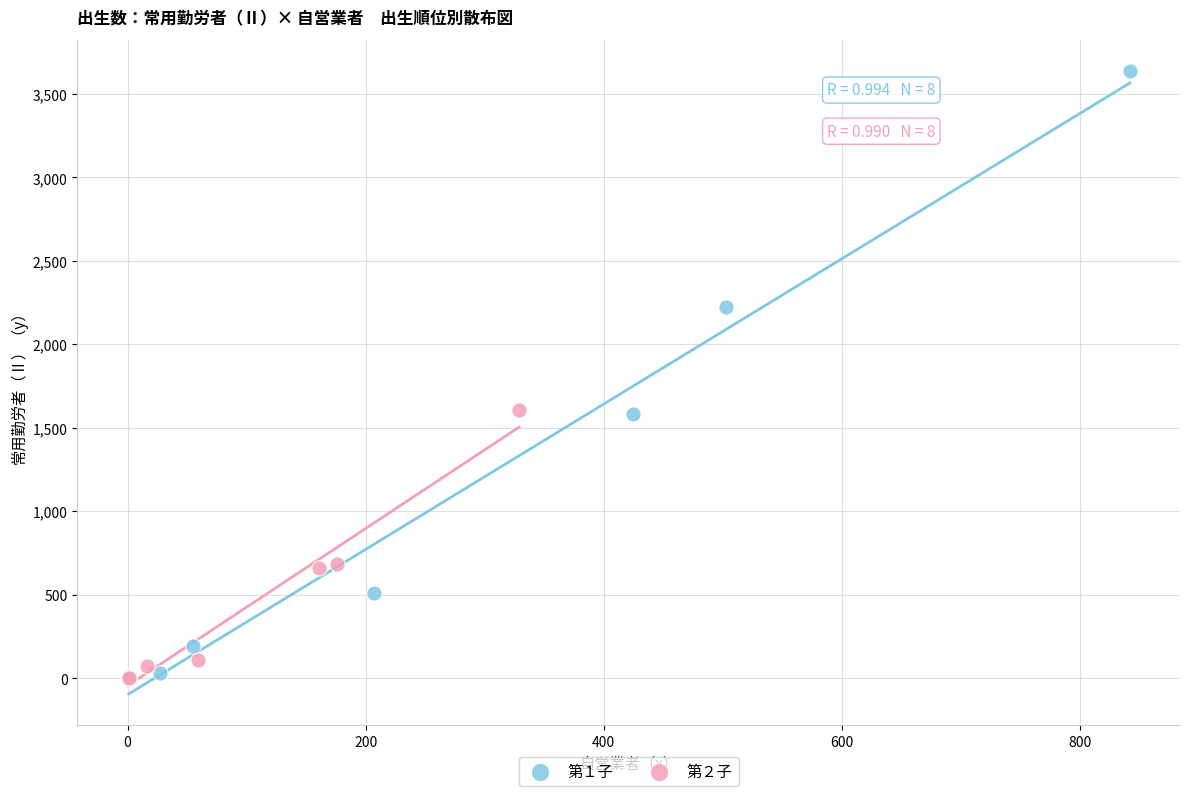

What are all the series names shown in the legend?

第１子, 第２子